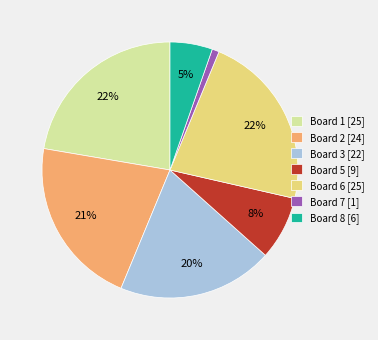

Does any single category account for the majority?

No